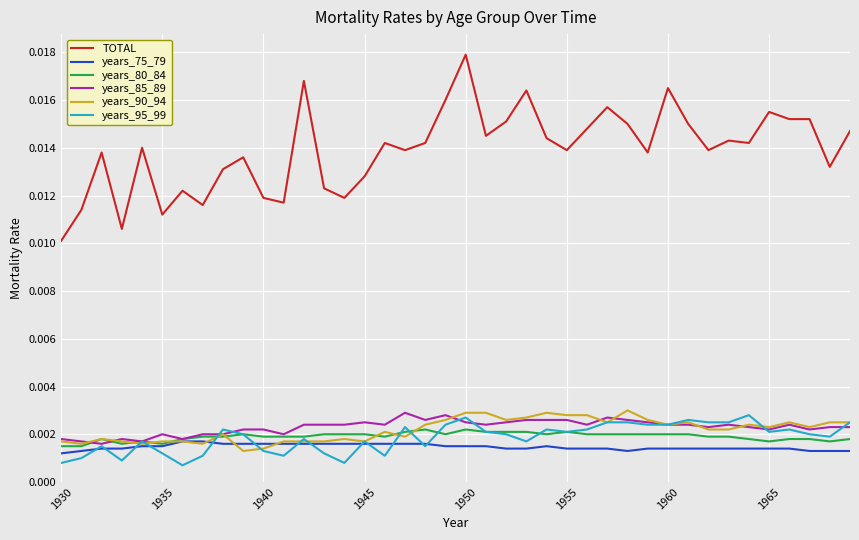

Which series has the widest spread of values?

TOTAL